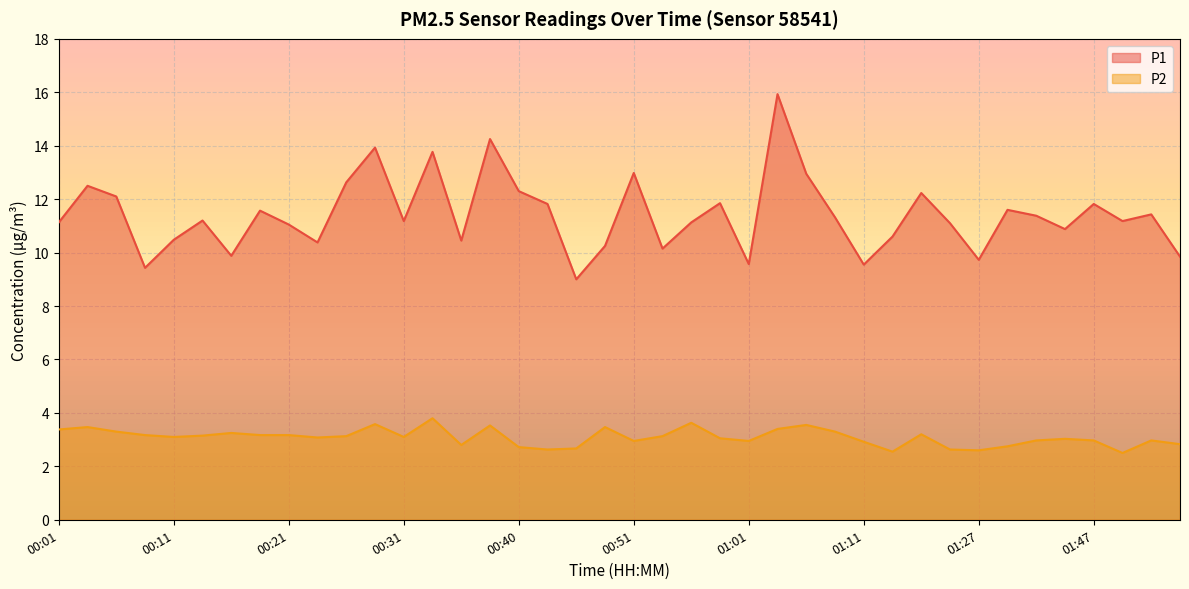

True or false: P1 and P2 intersect in this chart.

False